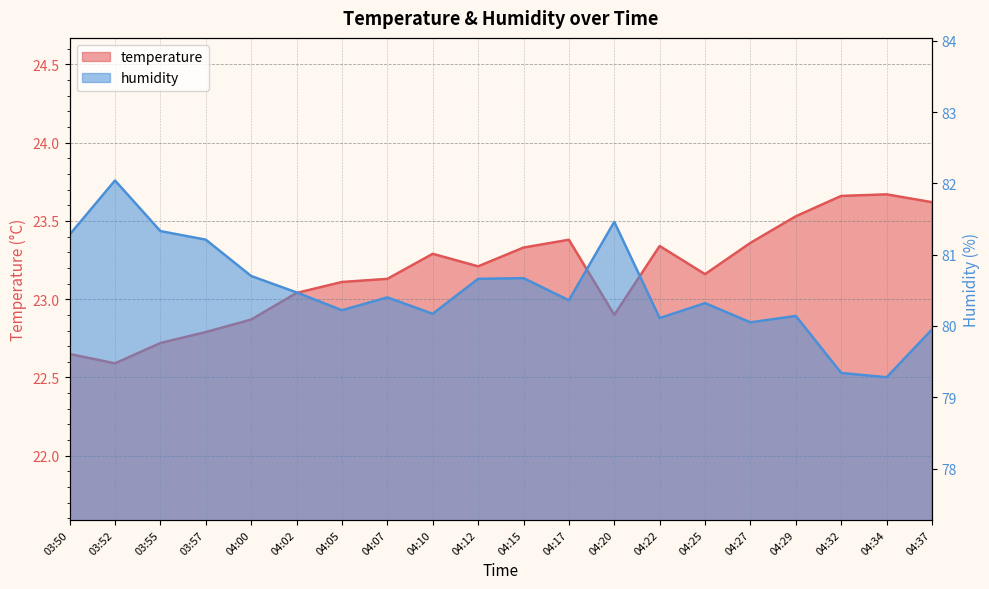

Is it true that humidity equals 121.4 at 04:34?

False